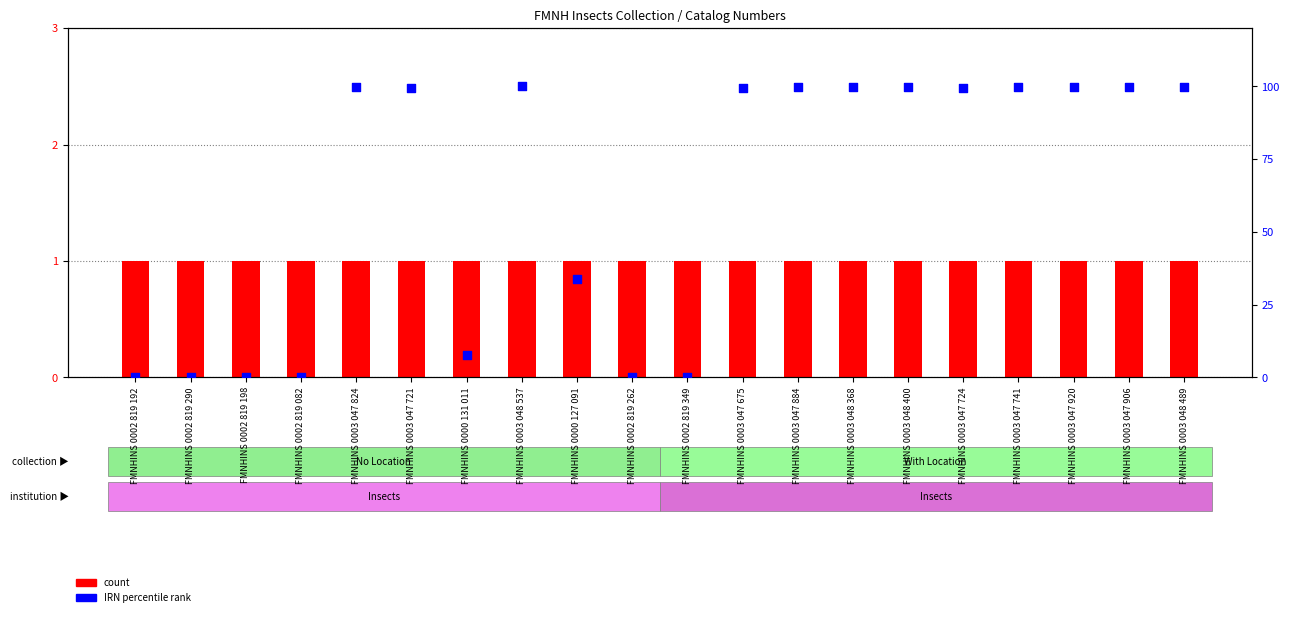

Which series has the largest total across all categories?

IRN percentile rank